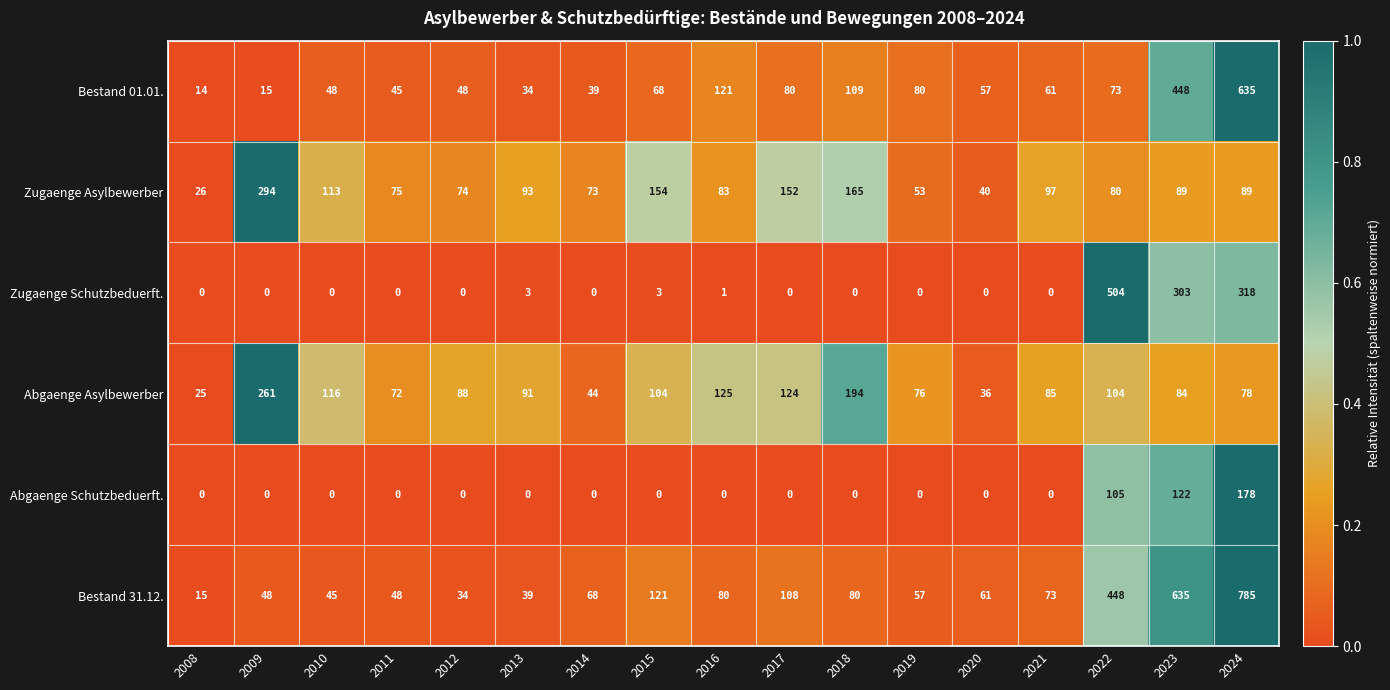

Which category has the highest value across all series?

2024